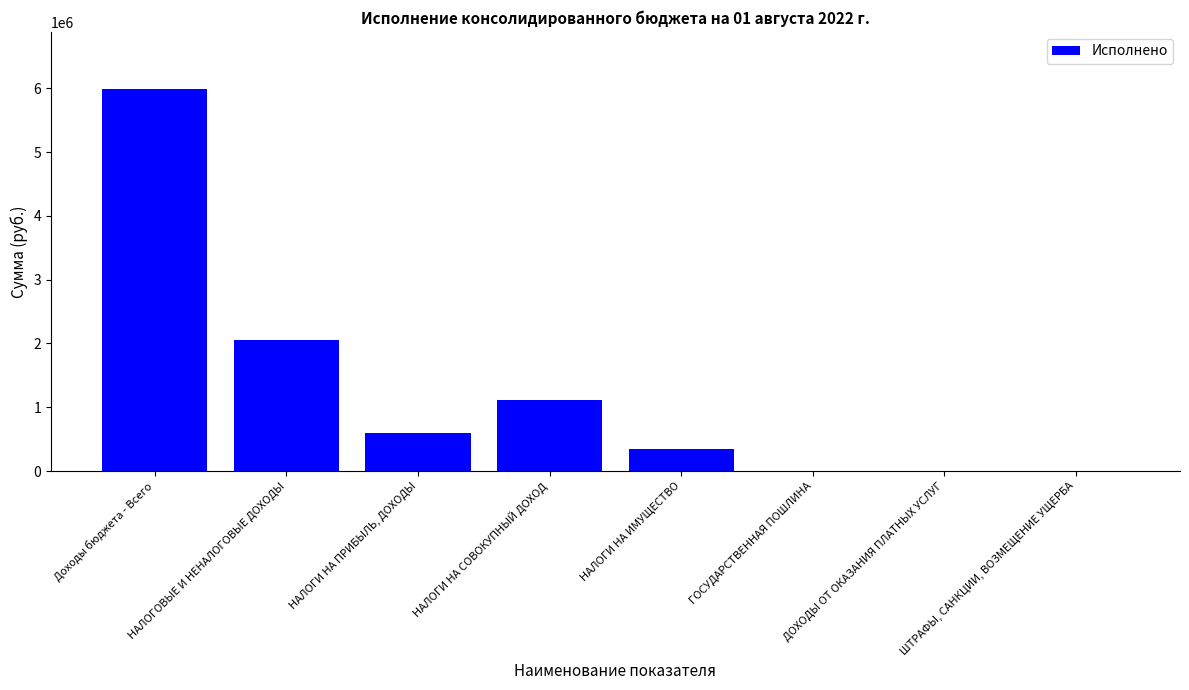

Where is the data nearest to the value 2992969?

НАЛОГОВЫЕ И НЕНАЛОГОВЫЕ ДОХОДЫ